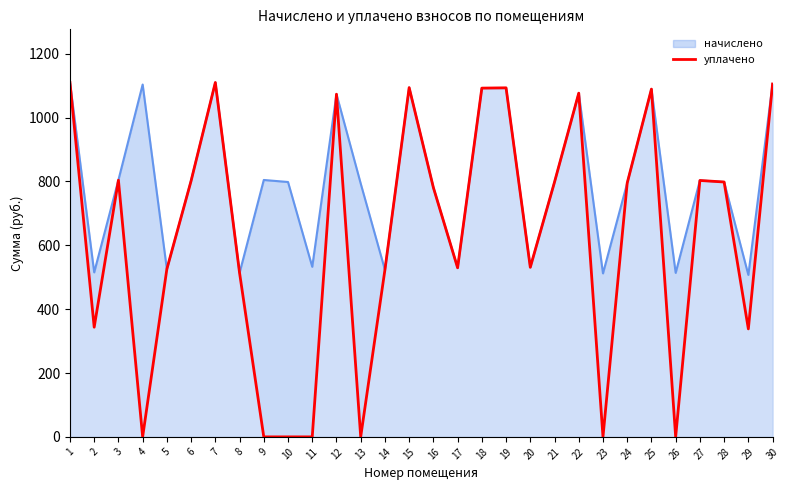

Which has a higher value, 16 or 14?

16